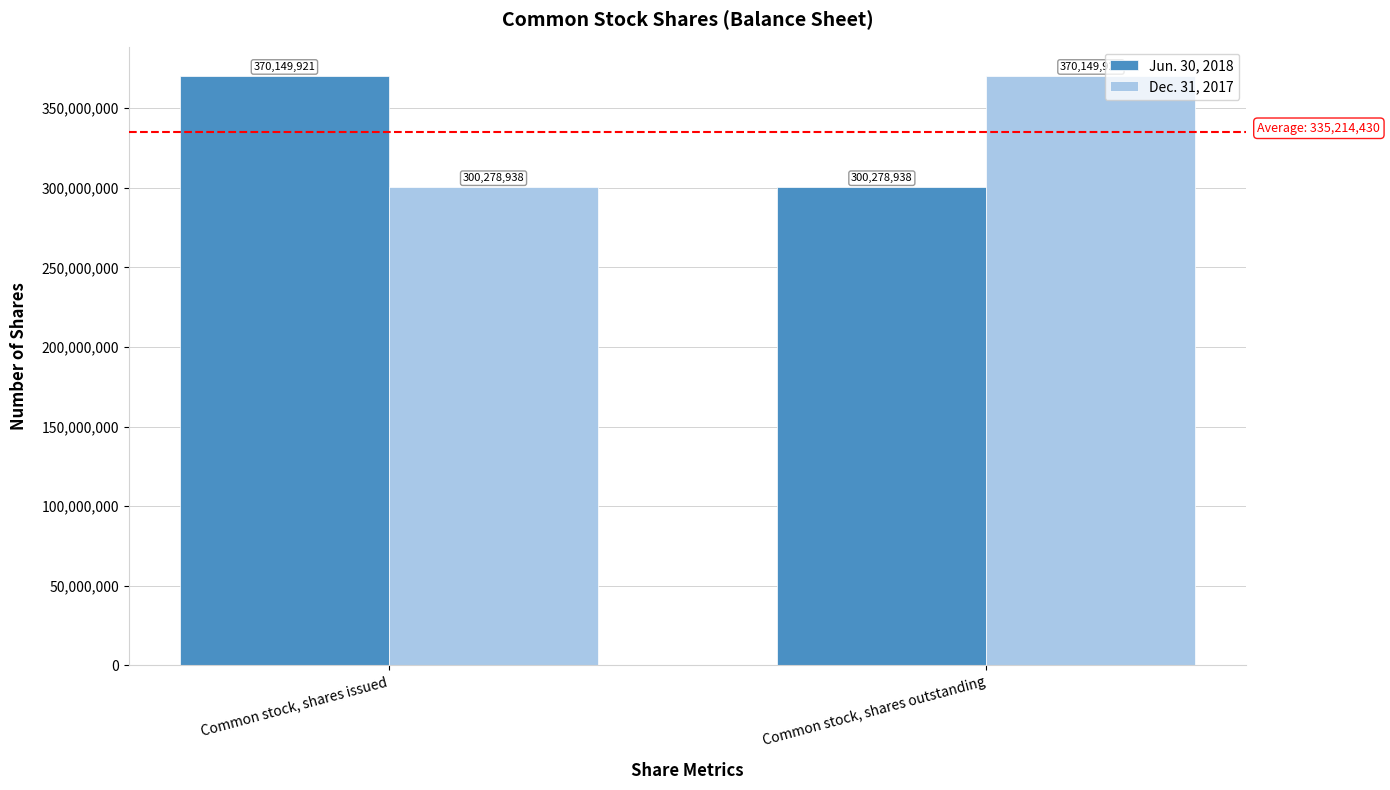

What is the label of the 1st bar from the left?

Common stock, shares issued